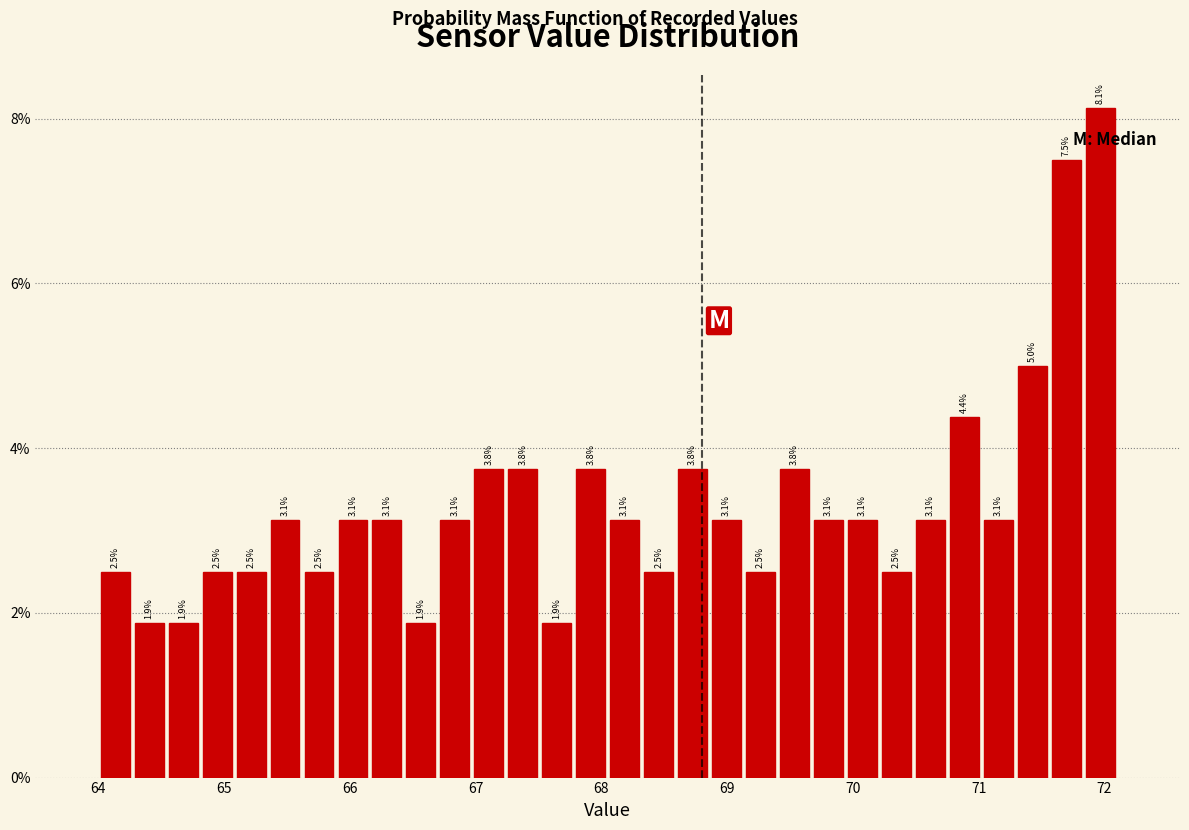

Read against the x-axis, roughly where is the centre of the tallest bar?

72.0